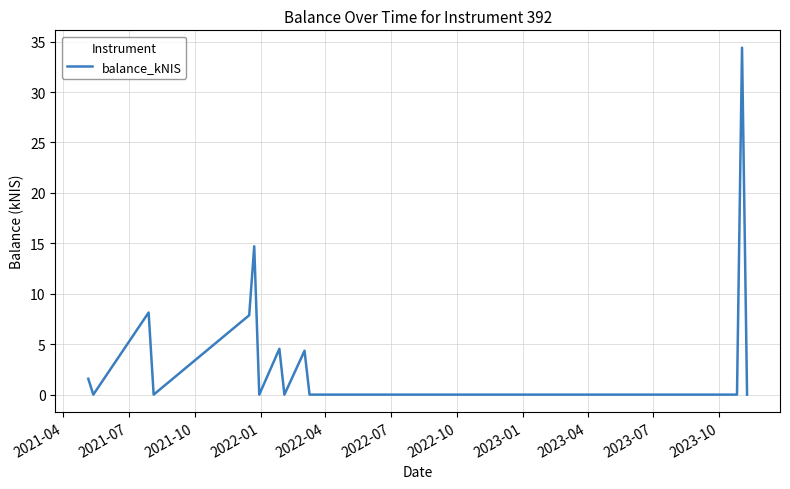

What is the maximum value shown in the chart?

34.4